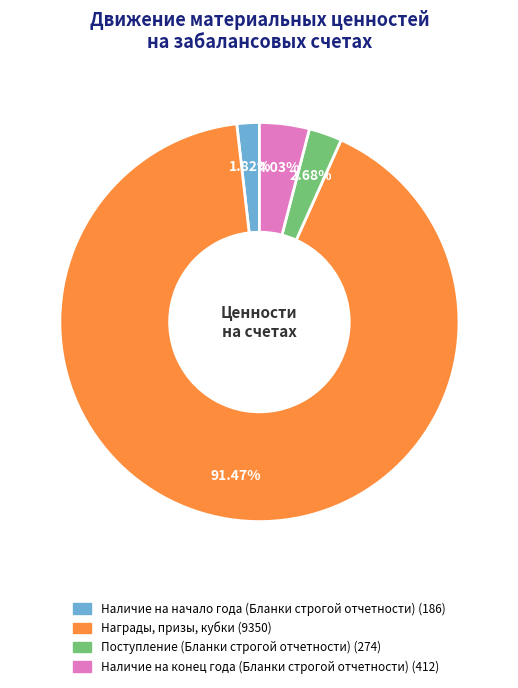

The Наличие на начало года (Бланки строгой отчетности) slice represents 17% of the pie. True or false?

False